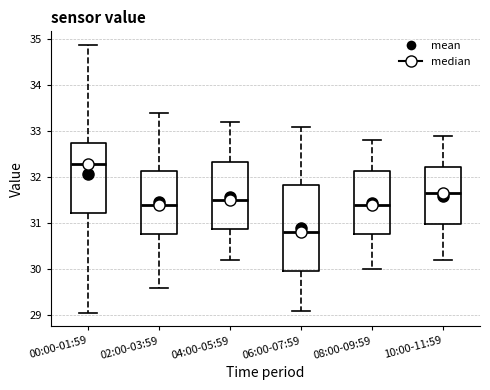

Where does the median line of the box for 10:00-11:59 sit on the y-axis? The values are not printed on the chart, so give them approximately, as read against the axis.

31.7